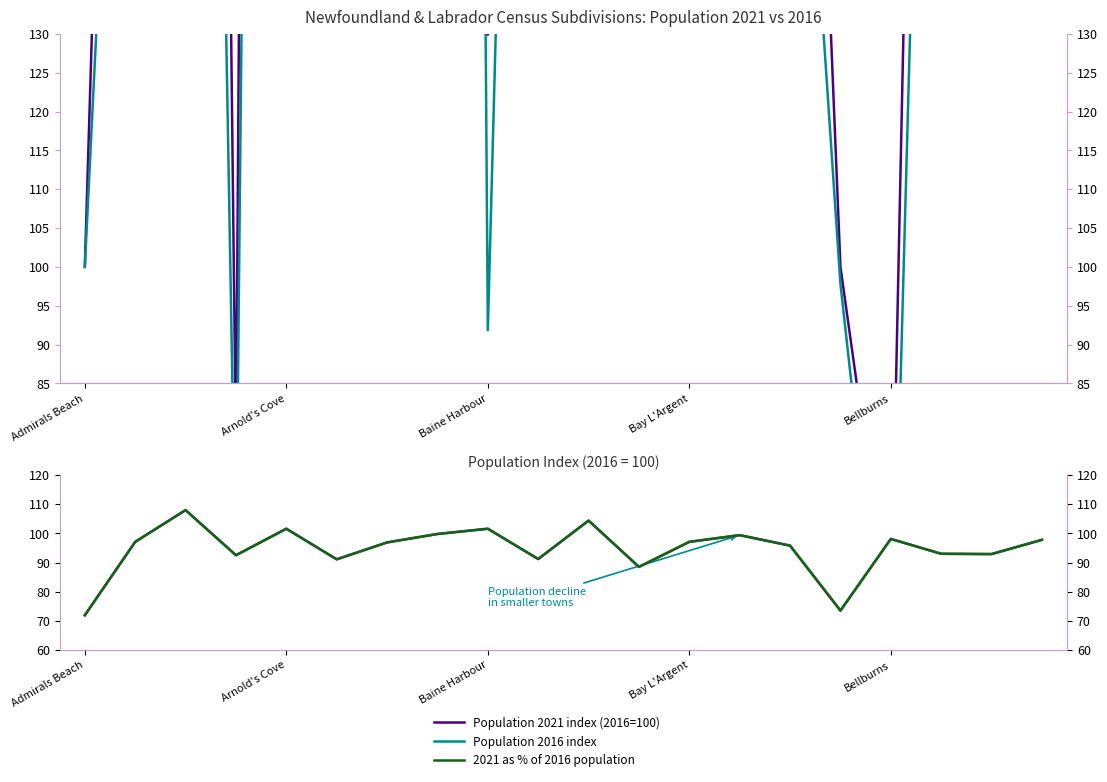

What is the average value of the Population 2016 index series?

554.9